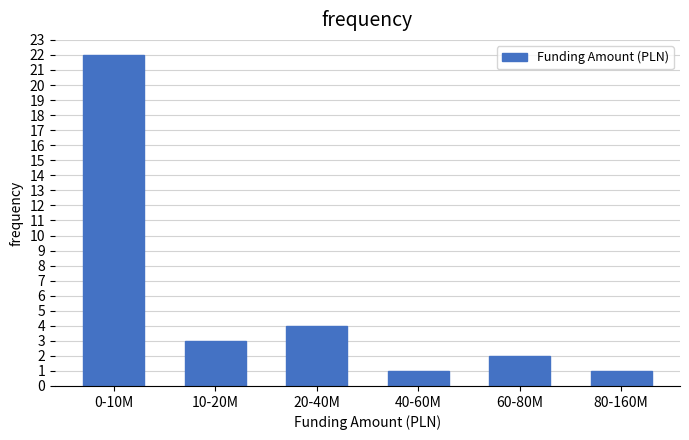

Reading left to right, what are all the values shown in this chart?

22	3	4	1	2	1